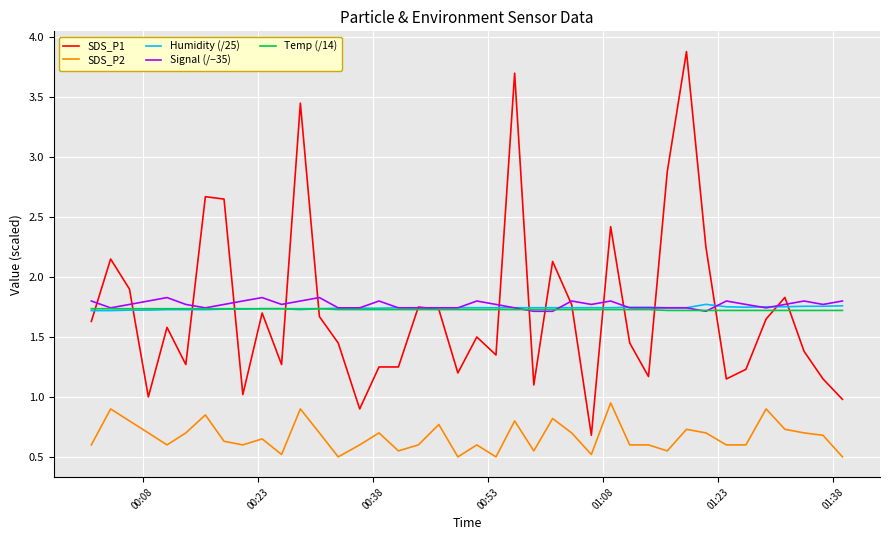

True or false: Temp (/14) and SDS_P2 intersect in this chart.

False